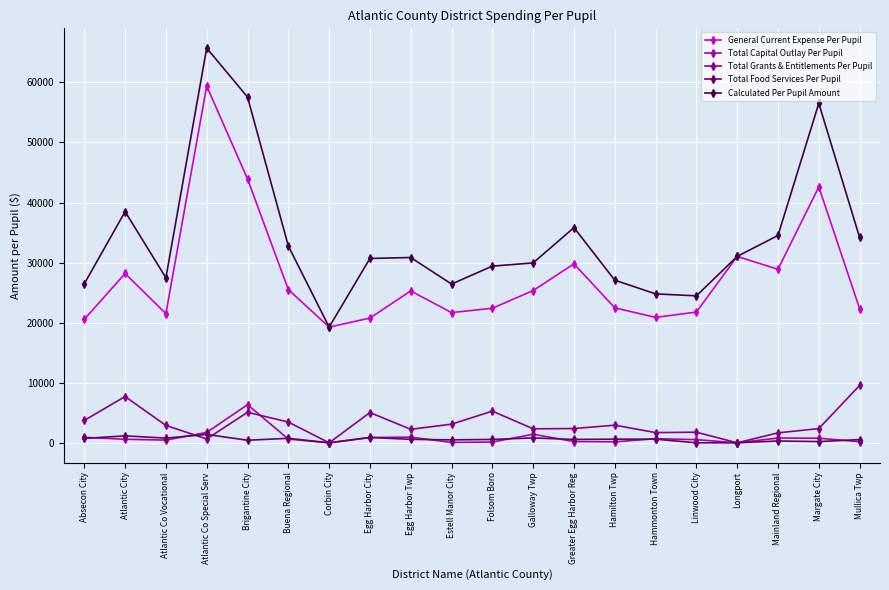

Which category has the highest value in the Total Grants & Entitlements Per Pupil series?

Mullica Twp